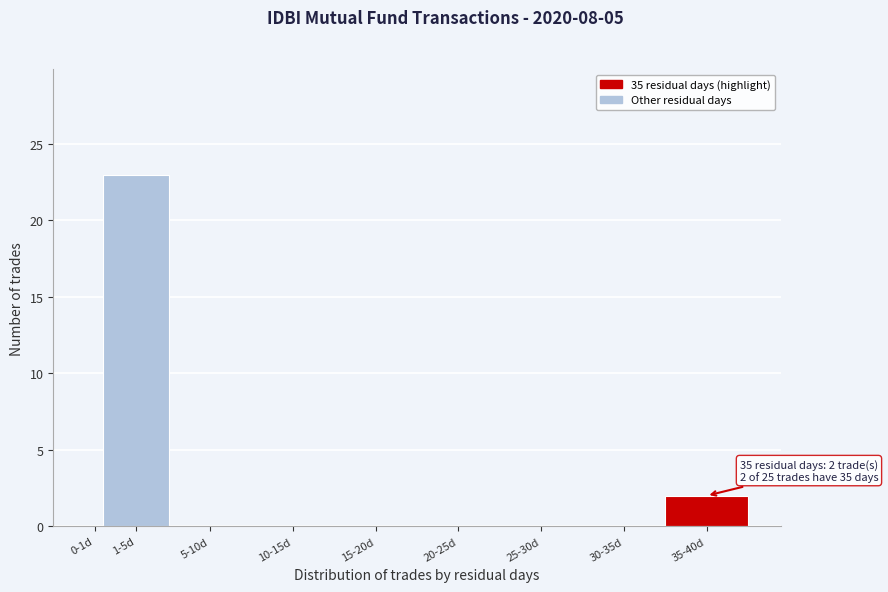

Reading left to right, list all the values displayed in this chart.

0-1d=0	1-5d=23	5-10d=0	10-15d=0	15-20d=0	20-25d=0	25-30d=0	30-35d=0	35-40d=2